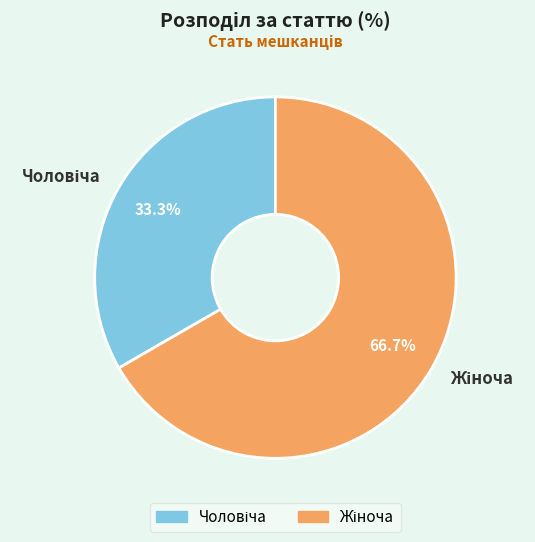

Does any single category account for the majority?

Yes